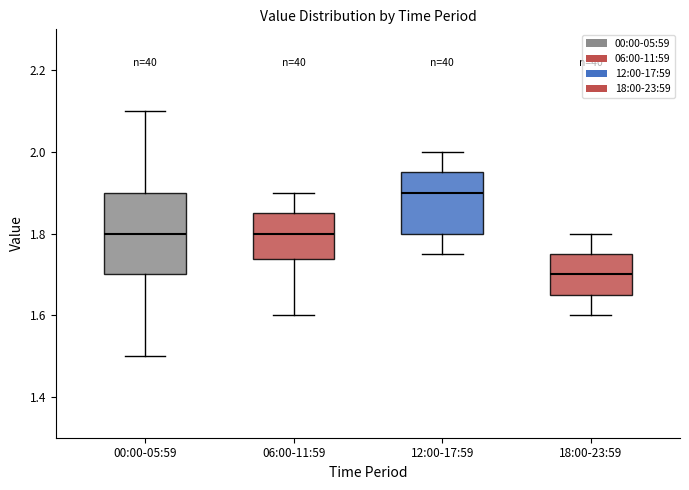

Reading left to right, read every box against the y-axis: the position of its median line, the range the box covers, and the ends of its whiskers. The values are not printed on the chart, so give them approximately, as read against the axis.

00:00-05:59: median 1.80, box 1.70 to 1.90, whiskers 1.50 to 2.10
06:00-11:59: median 1.80, box 1.74 to 1.86, whiskers 1.60 to 1.90
12:00-17:59: median 1.90, box 1.80 to 1.96, whiskers 1.76 to 2.00
18:00-23:59: median 1.70, box 1.66 to 1.76, whiskers 1.60 to 1.80